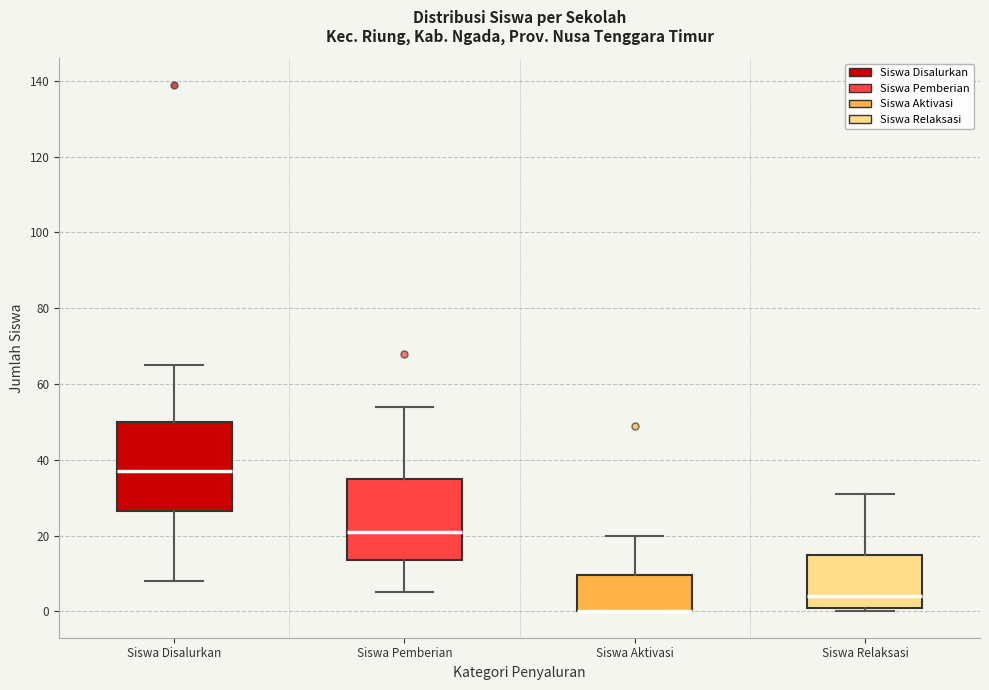

Reading left to right, transcribe this box plot: for each box, give where its median line is, the range the box spans, and where its two whiskers end, as read against the y-axis. The values are not printed on the chart, so give them approximately, as read against the axis.

Siswa Disalurkan: median 38, box 26 to 50, whiskers 8 to 66
Siswa Pemberian: median 22, box 14 to 36, whiskers 6 to 54
Siswa Aktivasi: median 0 (drawn on the box's lower edge), box 0 to 10, whiskers 0 to 20
Siswa Relaksasi: median 4, box 2 to 16, whiskers 0 to 32